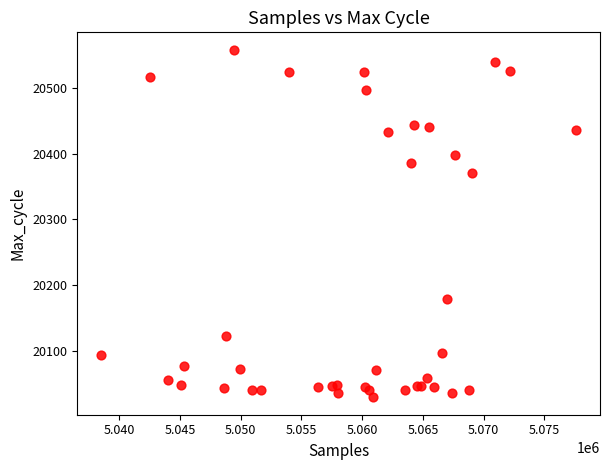

What Y value in the scatter plot is closest to 20293?

20371